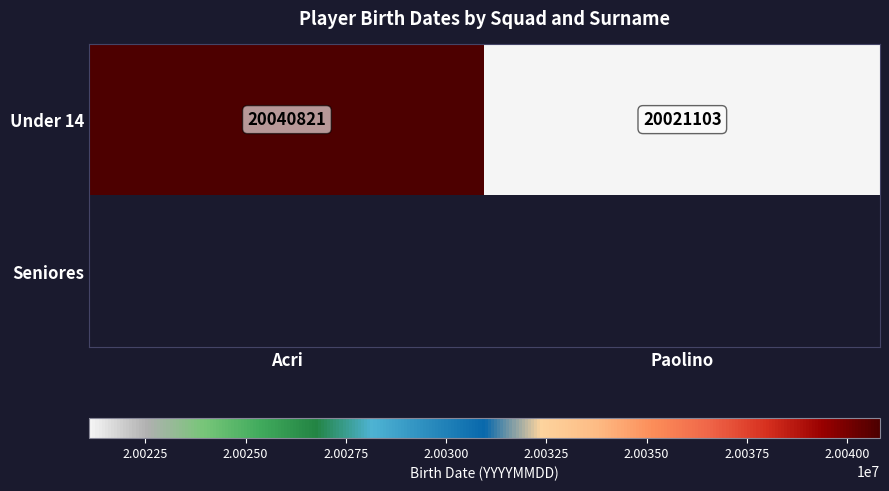

Between Paolino and Acri, which is larger?

Acri